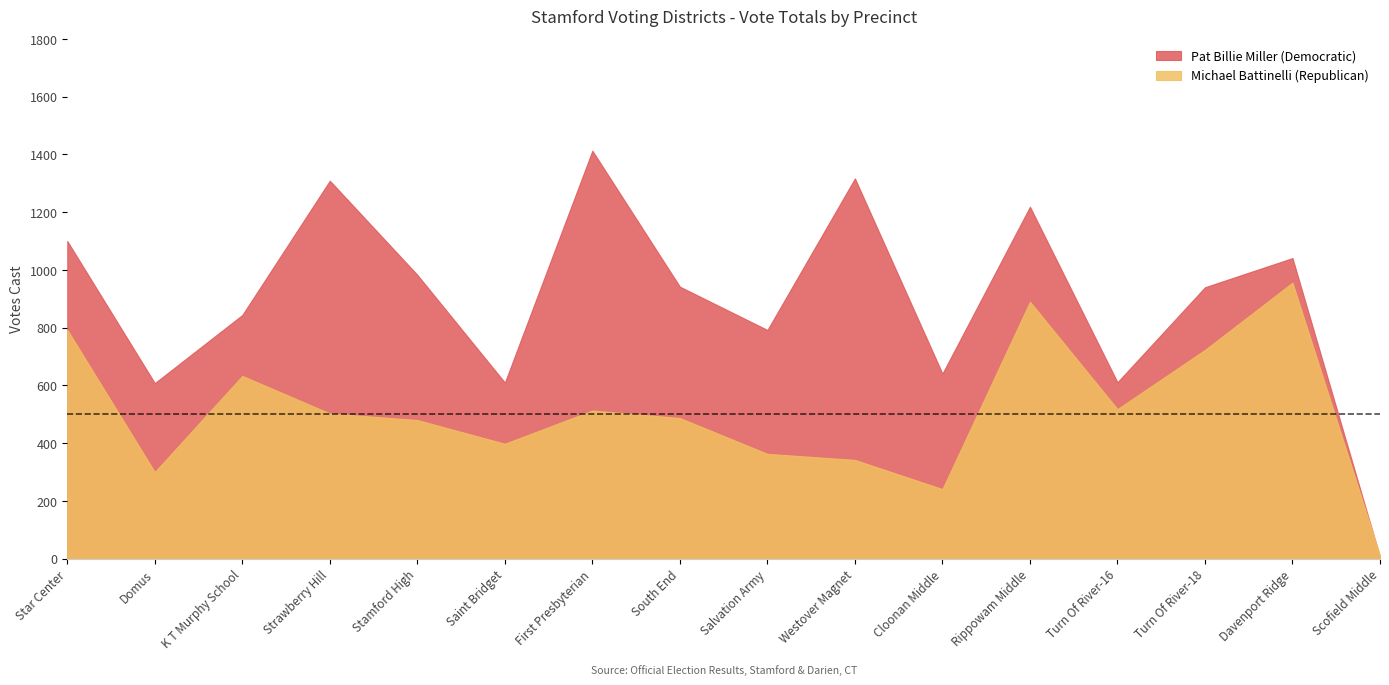

The value of Pat Billie Miller (Democratic) at Domus is 1001. True or false?

False